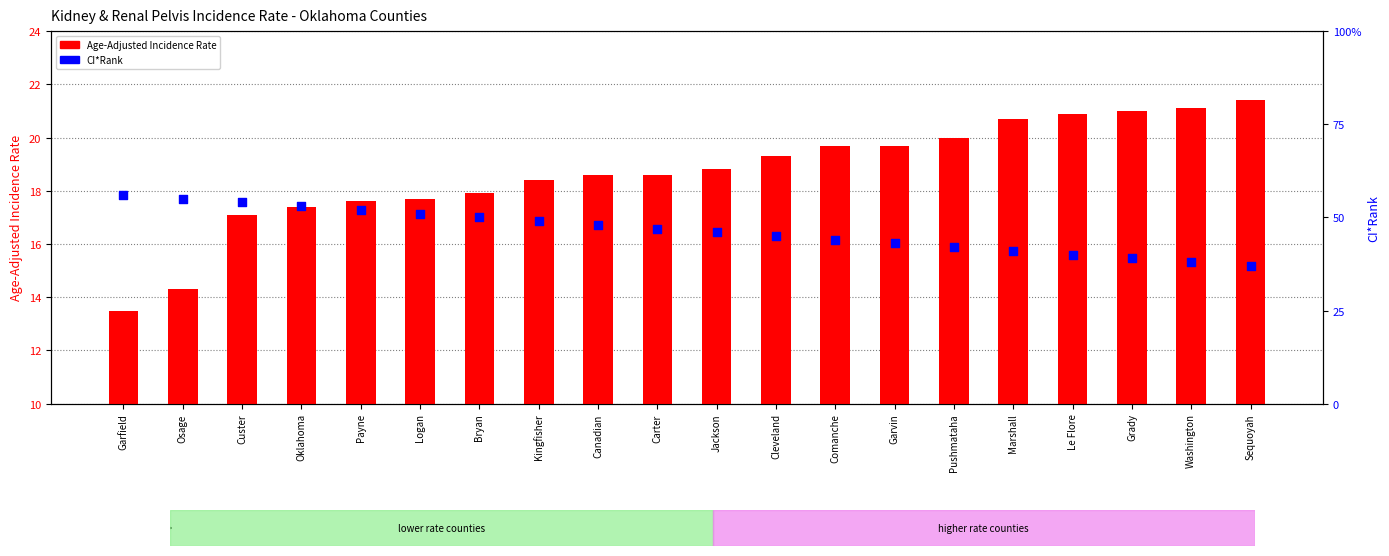

Which series has the largest Y range (max minus min)?

CI*Rank